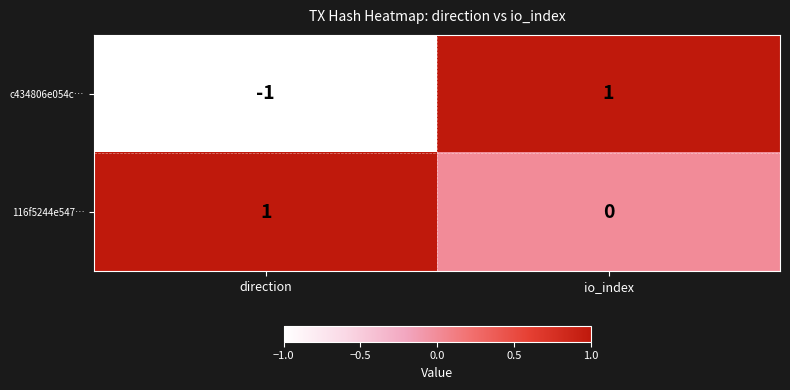

Which category has the highest value in the 116f5244e547… series?

direction